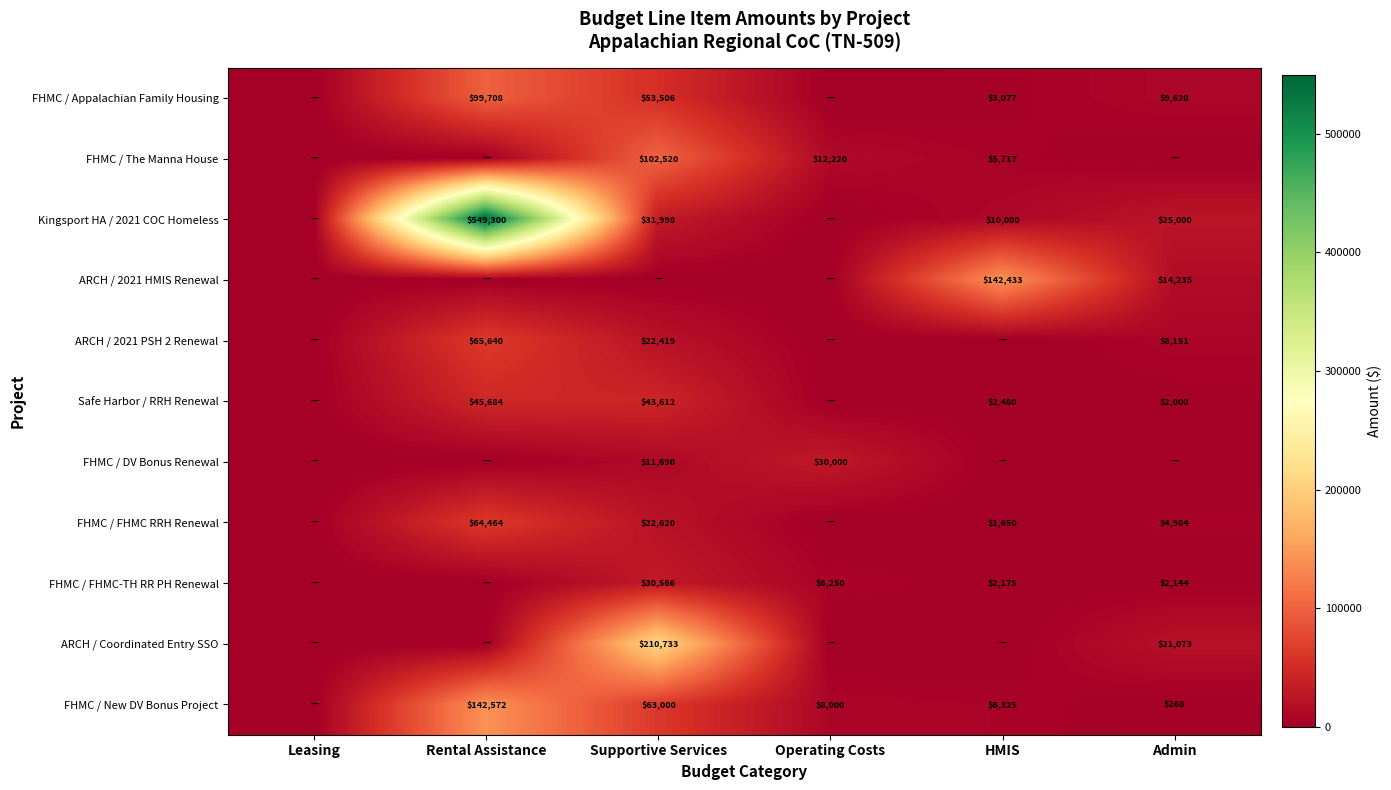

Between Rental Assistance and Admin, which is larger?

Rental Assistance